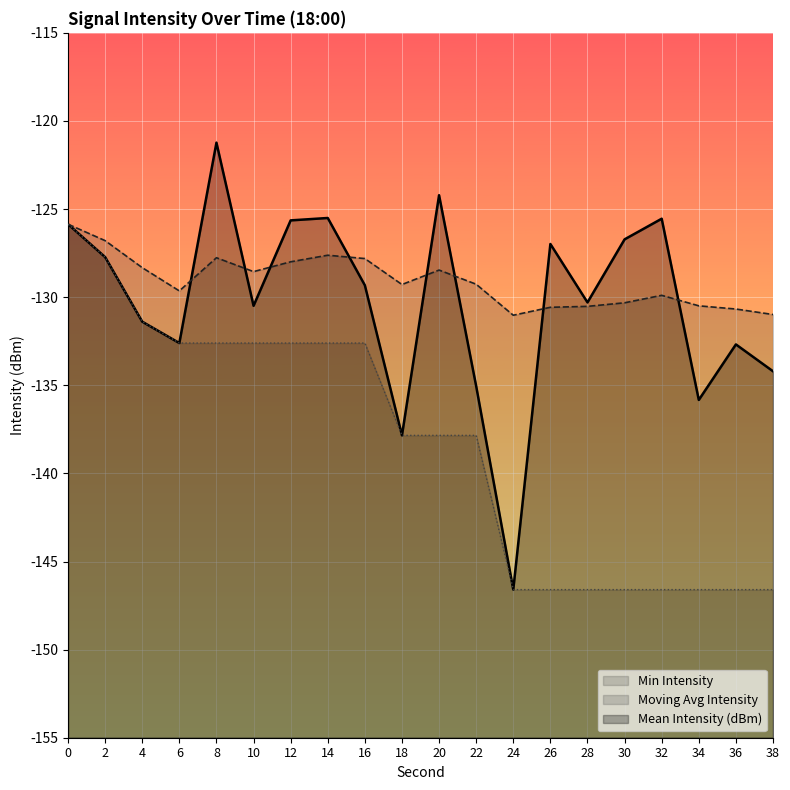

Reading right to left, extract all data points from this chart.

Mean Intensity (dBm): -134.2	-132.7	-135.8	-125.5	-126.7	-130.3	-127.0	-146.6	-135.0	-124.2	-137.8	-129.3	-125.5	-125.6	-130.5	-121.2	-132.6	-131.4	-127.7	-125.9
Moving Avg Intensity: -131.0	-130.7	-130.5	-129.9	-130.3	-130.5	-130.6	-131.0	-129.3	-128.5	-129.3	-127.8	-127.6	-128.0	-128.5	-127.8	-129.6	-128.3	-126.8	-125.9
Min Intensity: -146.6	-146.6	-146.6	-146.6	-146.6	-146.6	-146.6	-146.6	-137.8	-137.8	-137.8	-132.6	-132.6	-132.6	-132.6	-132.6	-132.6	-131.4	-127.7	-125.9